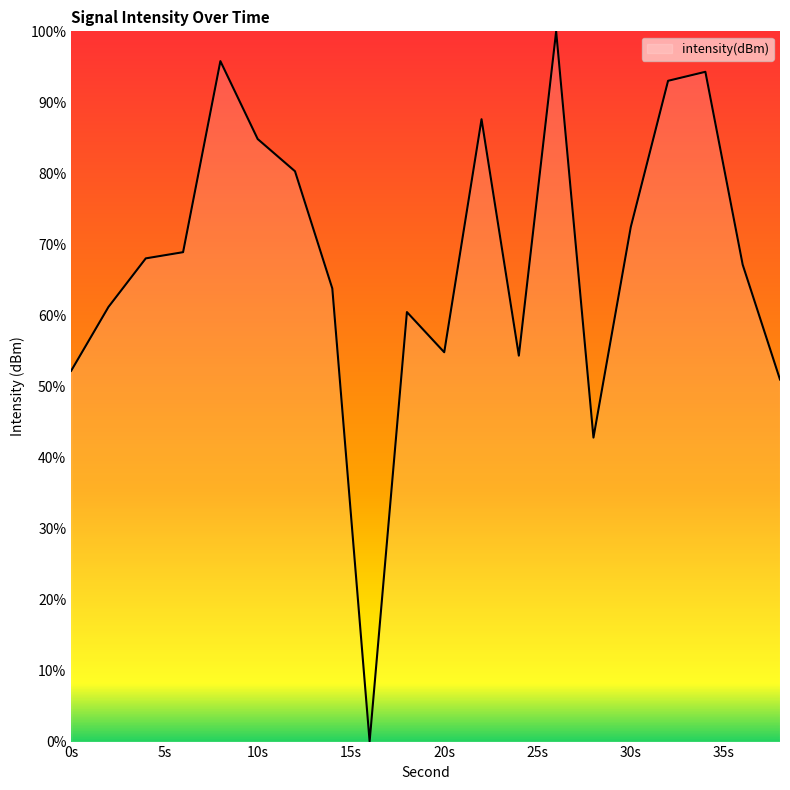

What is the difference between the maximum and minimum values?

100.0